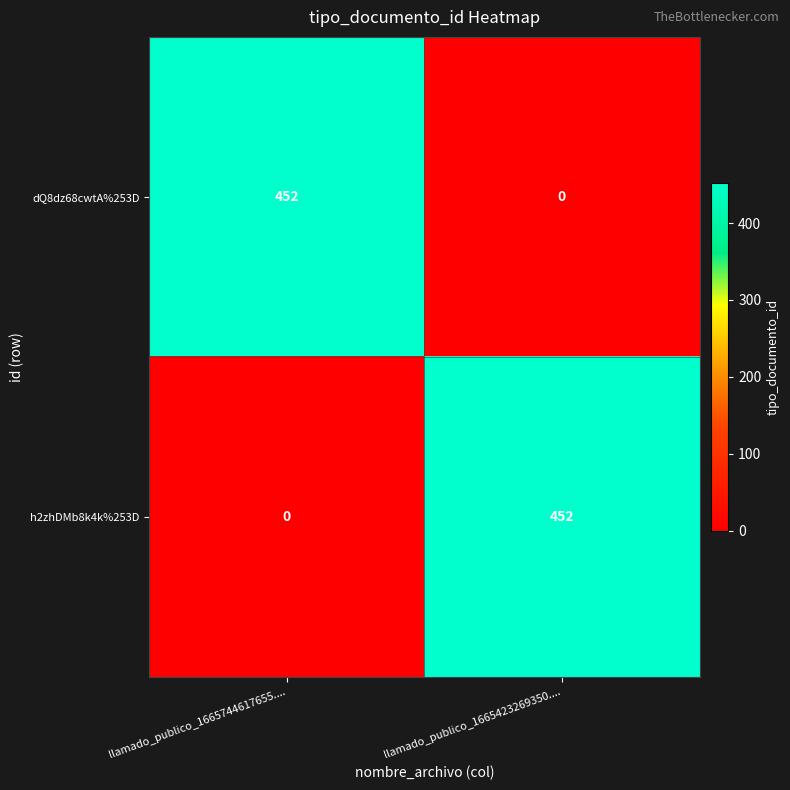

Reading left to right, extract all data points from this chart.

dQ8dz68cwtA%253D: llamado_publico_1665744617655....=452	llamado_publico_1665423269350....=0
h2zhDMb8k4k%253D: llamado_publico_1665744617655....=0	llamado_publico_1665423269350....=452